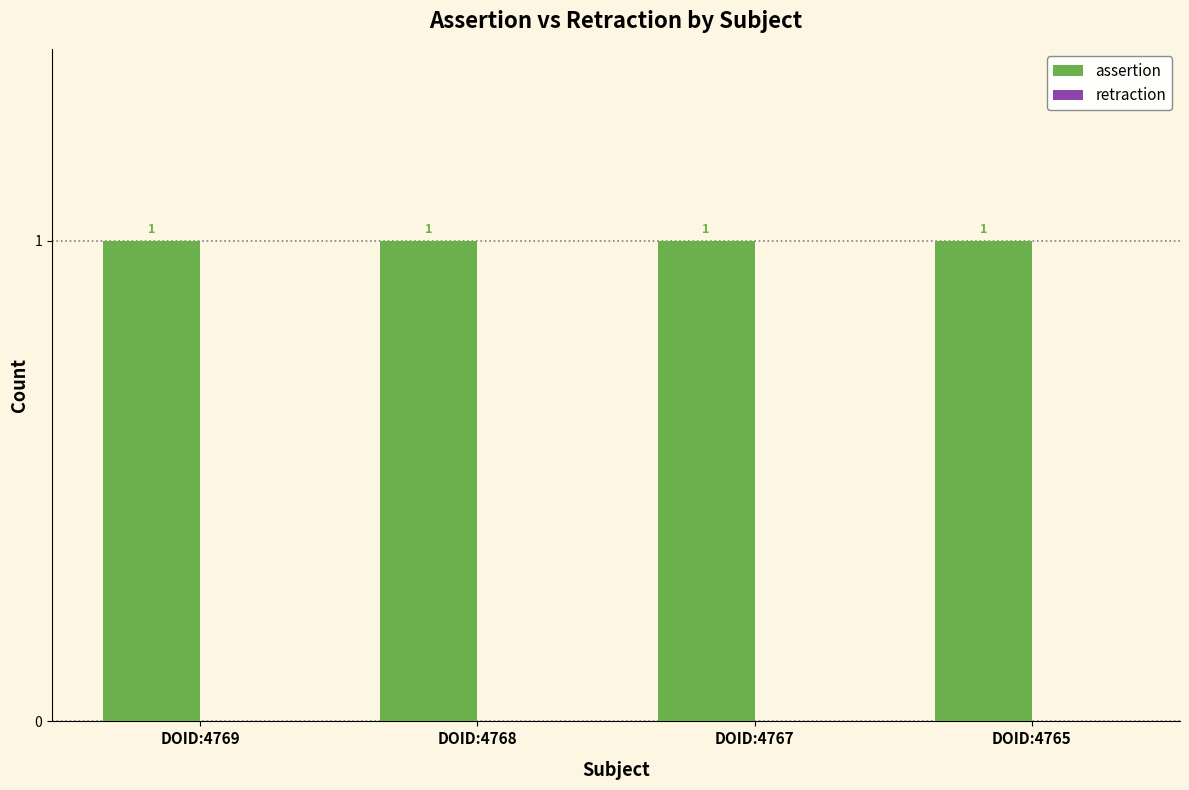

What is the maximum value shown in the chart?

1